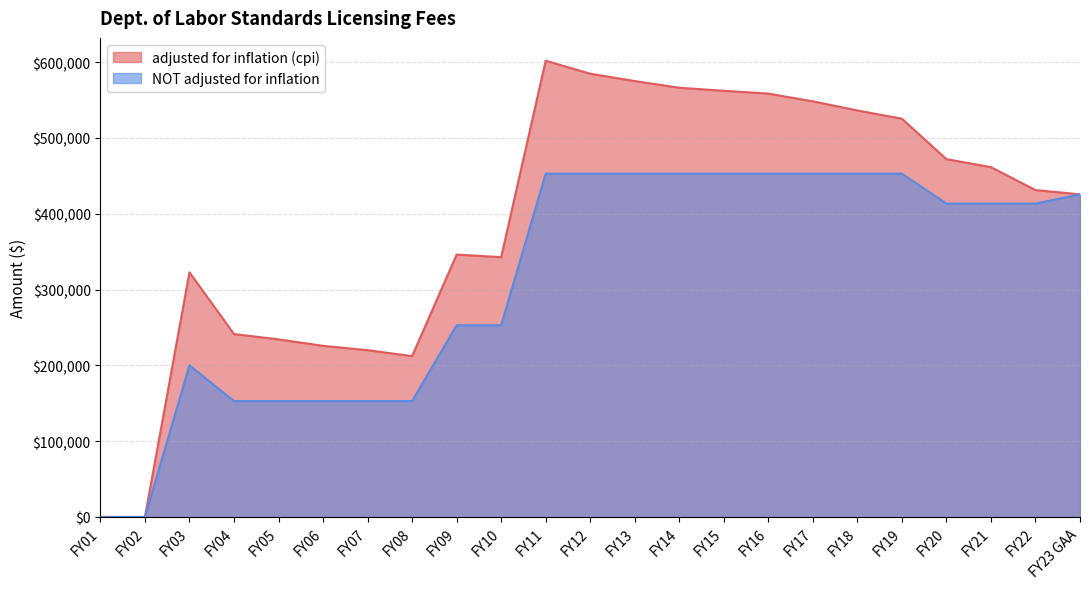

Reading left to right, extract all data points from this chart.

adjusted for inflation (cpi): FY23 GAA=425520	FY22=431177	FY21=461395	FY20=471956	FY19=525296	FY18=536186	FY17=548206	FY16=558404	FY15=562115	FY14=566137	FY13=574946	FY12=584636	FY11=601806	FY10=342686	FY09=346058	FY08=212125	FY07=219994	FY06=225712	FY05=234238	FY04=241276	FY03=322667	FY02=0	FY01=0
NOT adjusted for inflation: FY23 GAA=425520	FY22=413297	FY21=413297	FY20=413297	FY19=452850	FY18=452850	FY17=452850	FY16=452850	FY15=452850	FY14=452850	FY13=452850	FY12=452850	FY11=452850	FY10=252850	FY09=252850	FY08=152850	FY07=152850	FY06=152850	FY05=152850	FY04=152850	FY03=200000	FY02=0	FY01=0